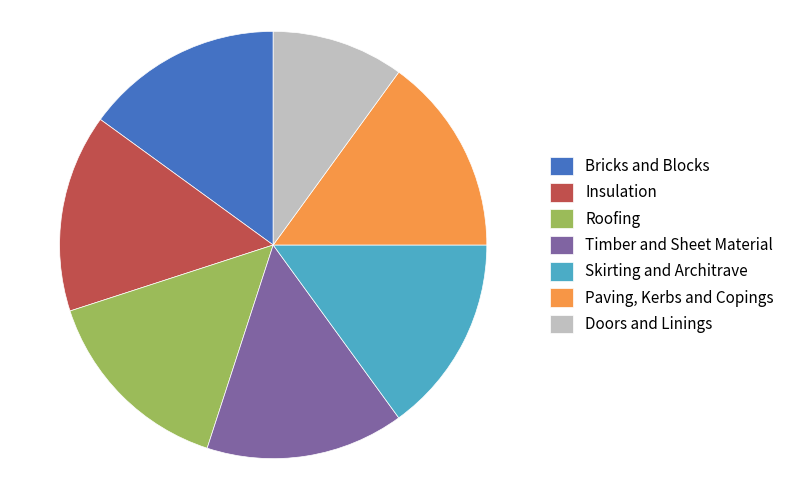

Which category has the smallest portion of the pie?

Doors and Linings